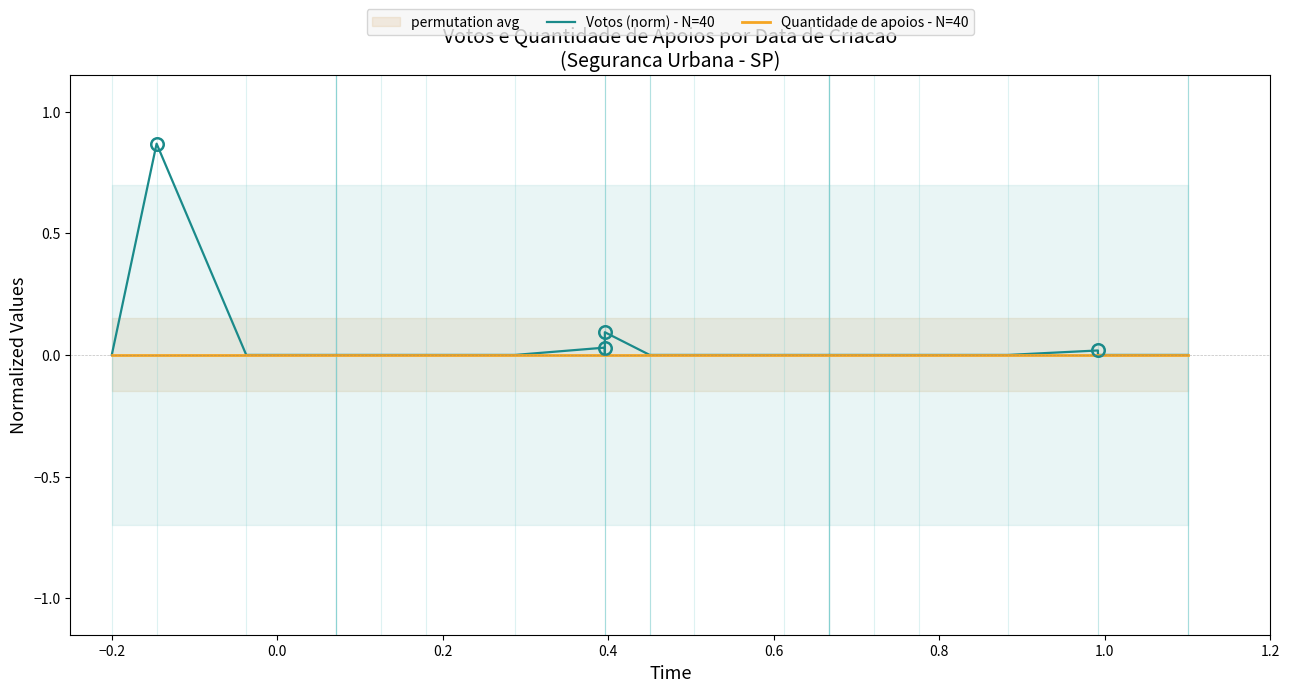

How many interior local peaks does the Votos (norm) - N=40 series have?

4